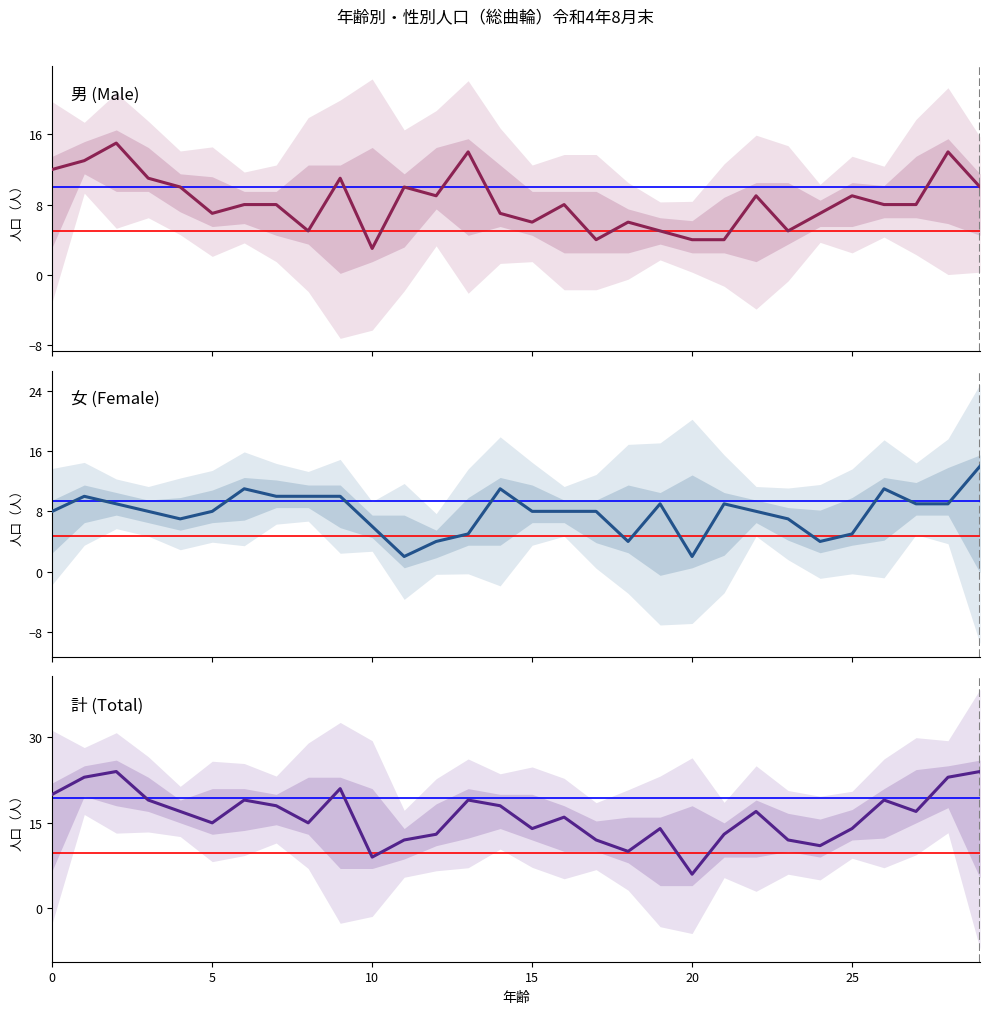

How many lines are shown in the chart?

3